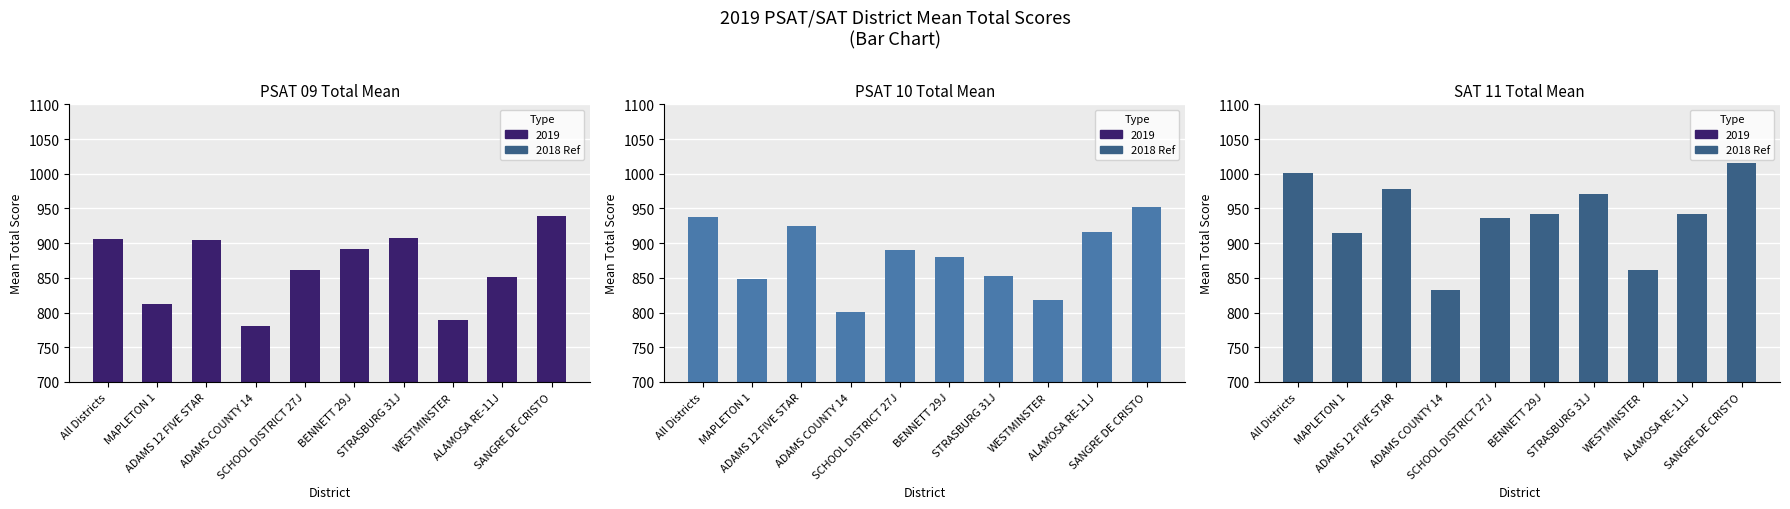

What is the total value across all series at ADAMS COUNTY 14?

2415